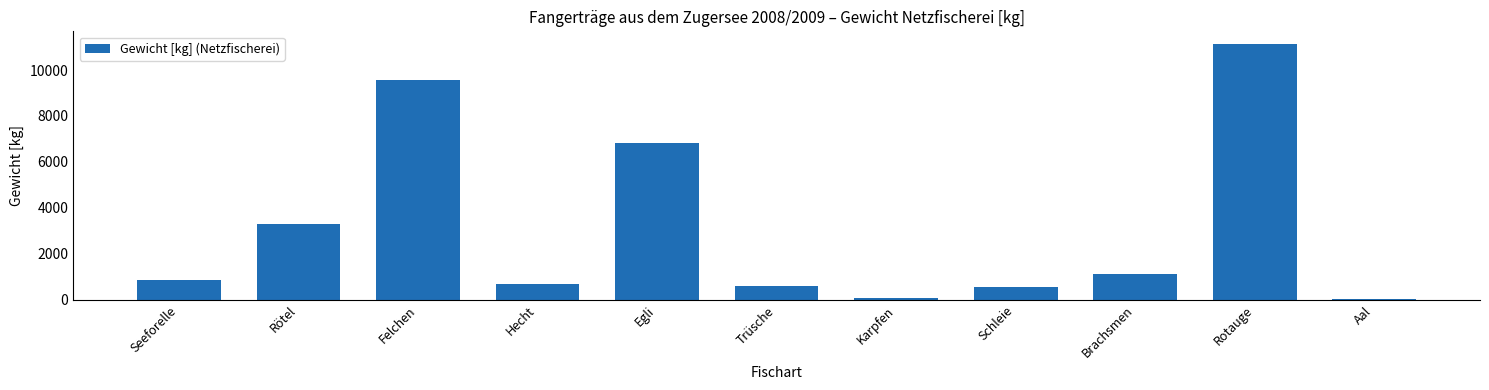

What is the maximum value shown in the chart?

11128